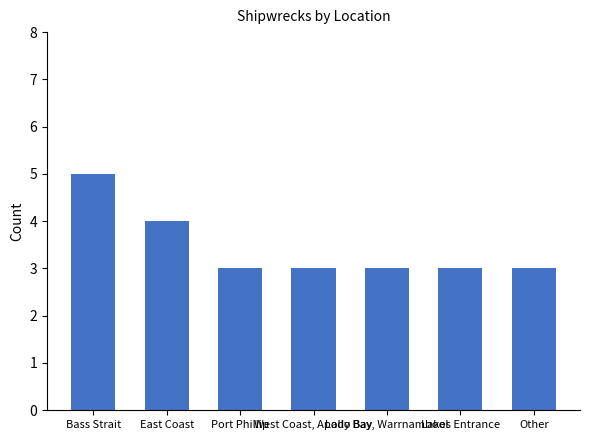

What is the value of the 2nd bar from the left?

4